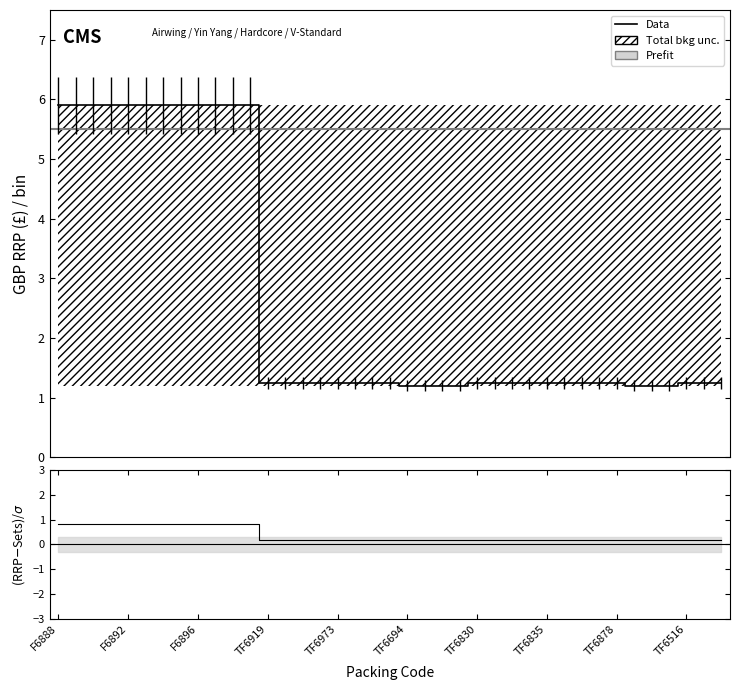

What is the label of the 7th point from the left?

F6894